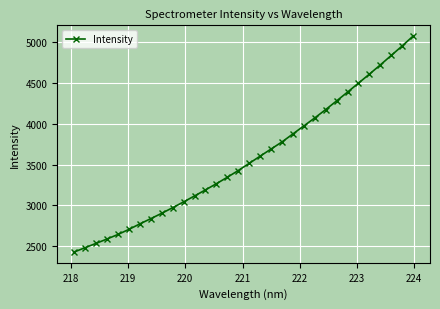

What is the value of the 3rd point from the left?

2535.9